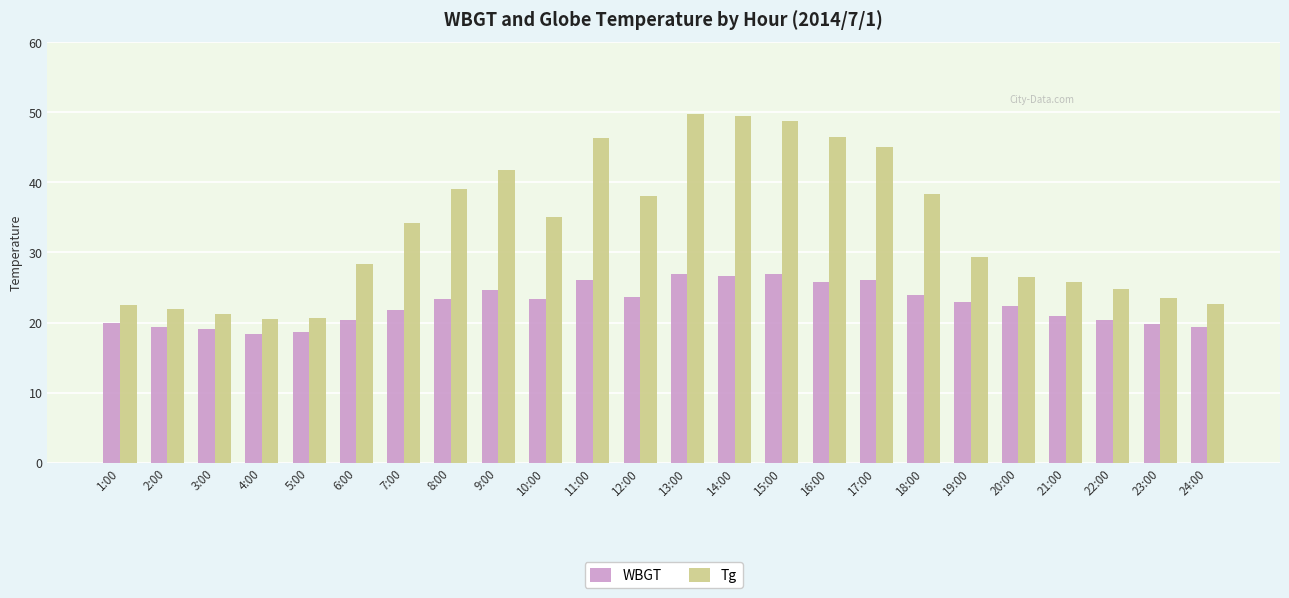

Which series has the largest total across all categories?

Tg